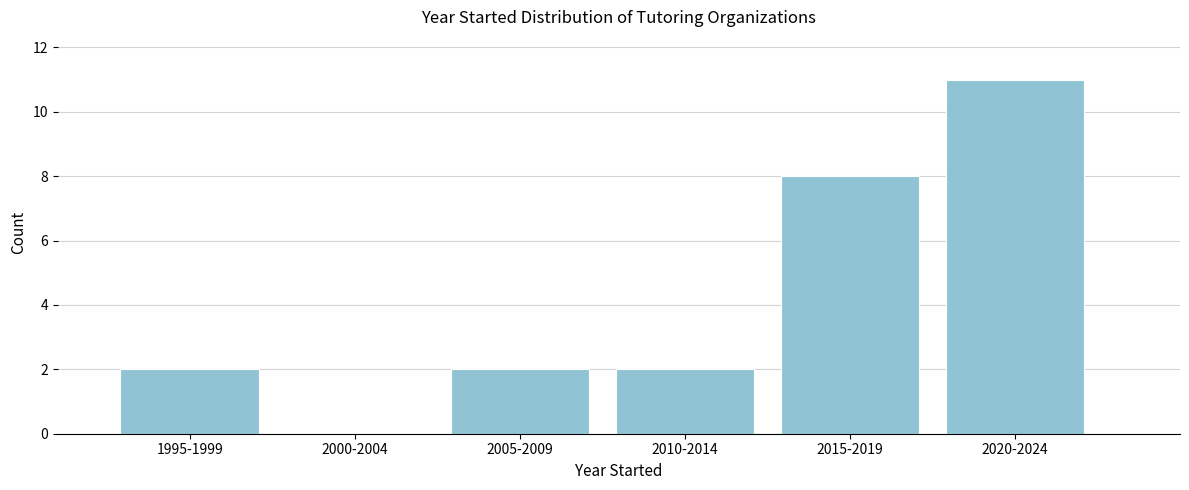

Reading left to right, list all the values displayed in this chart.

1995-1999=2	2000-2004=0	2005-2009=2	2010-2014=2	2015-2019=8	2020-2024=11